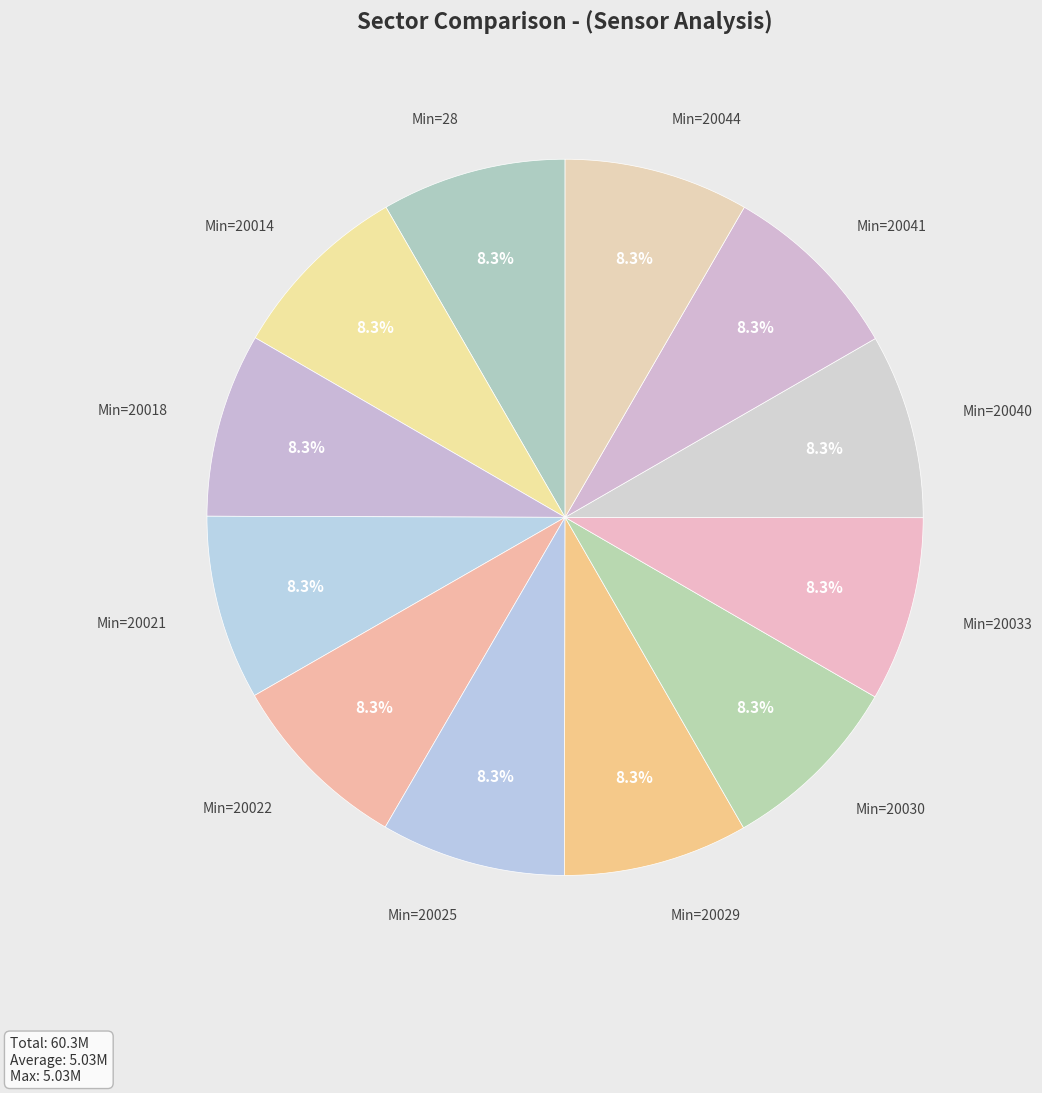

What is the smallest slice in the pie chart?

20014